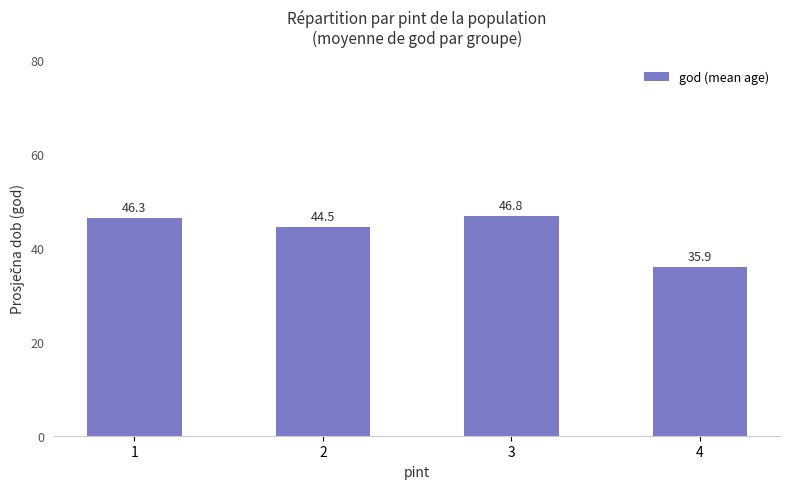

Rank the categories by value from highest to lowest.

3, 1, 2, 4